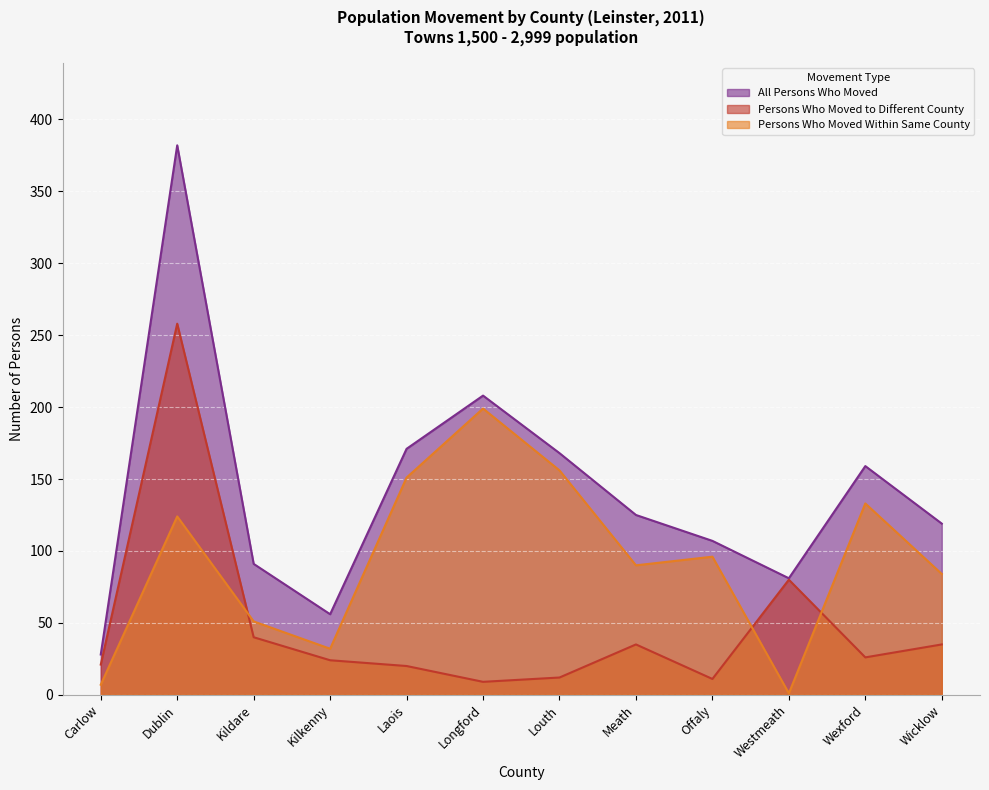

What is the difference between the Persons Who Moved Within Same County values at Louth and Longford?

43